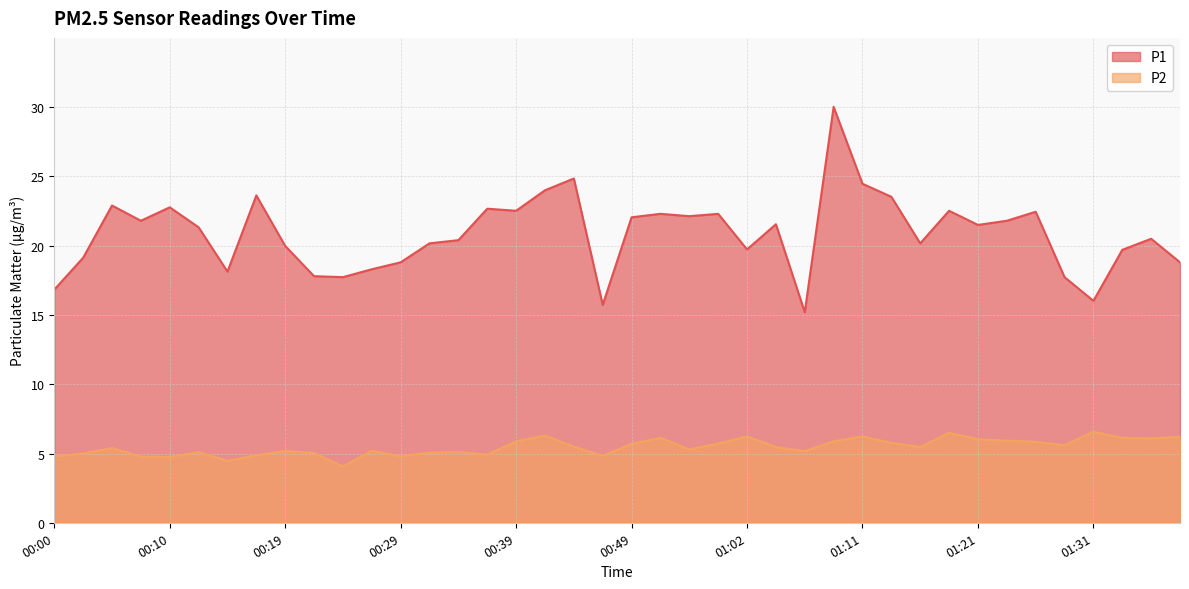

Reading right to left, what are all the values shown in this chart?

P1: 01:38=18.8	01:36=20.5	01:33=19.7	01:31=16.0	01:28=17.7	01:26=22.4	01:24=21.8	01:21=21.5	01:19=22.5	01:16=20.2	01:14=23.5	01:11=24.5	01:09=30.0	01:06=15.2	01:04=21.6	01:02=19.7	00:56=22.3	00:54=22.1	00:51=22.3	00:49=22.1	00:46=15.7	00:44=24.9	00:41=24.0	00:39=22.5	00:36=22.7	00:34=20.4	00:32=20.2	00:29=18.8	00:27=18.3	00:24=17.7	00:22=17.8	00:19=20.0	00:17=23.6	00:14=18.1	00:12=21.3	00:10=22.8	00:07=21.8	00:05=22.9	00:02=19.1	00:00=16.8
P2: 01:38=6.2	01:36=6.1	01:33=6.1	01:31=6.6	01:28=5.6	01:26=5.8	01:24=5.9	01:21=6.0	01:19=6.5	01:16=5.5	01:14=5.8	01:11=6.2	01:09=5.9	01:06=5.2	01:04=5.5	01:02=6.2	00:56=5.7	00:54=5.3	00:51=6.1	00:49=5.7	00:46=4.8	00:44=5.5	00:41=6.3	00:39=5.9	00:36=4.9	00:34=5.1	00:32=5.1	00:29=4.8	00:27=5.2	00:24=4.1	00:22=5.0	00:19=5.2	00:17=4.9	00:14=4.5	00:12=5.1	00:10=4.8	00:07=4.8	00:05=5.4	00:02=5.0	00:00=4.8